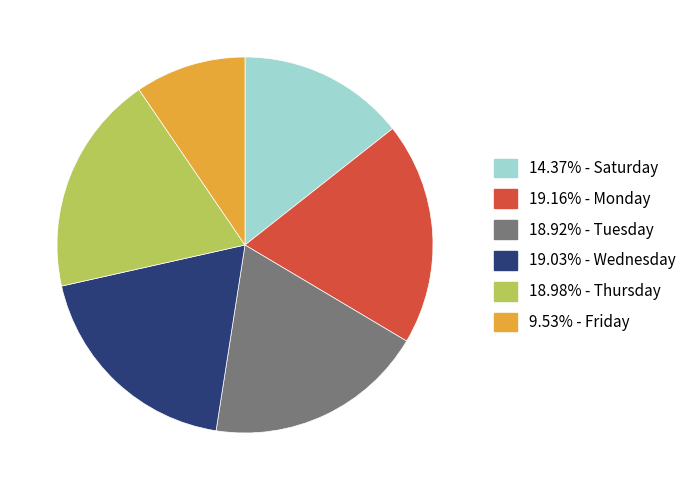

Is there any slice that represents more than half of the pie?

No